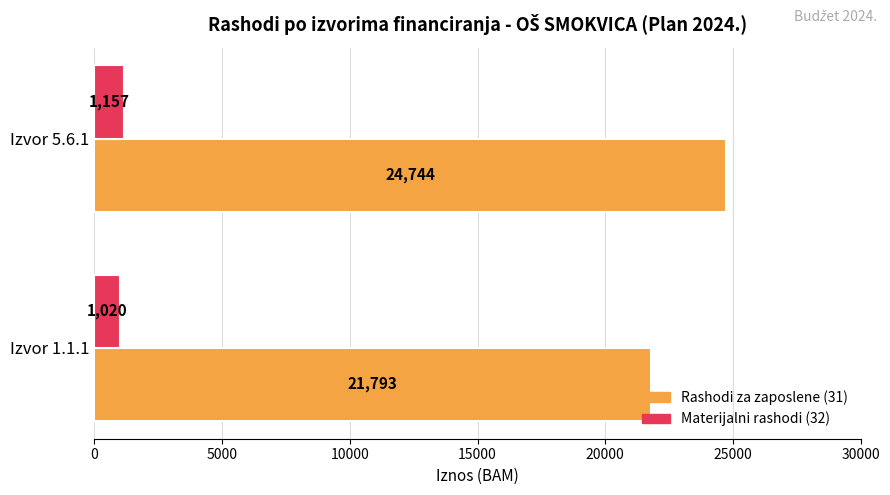

What is the maximum value shown in the chart?

24744